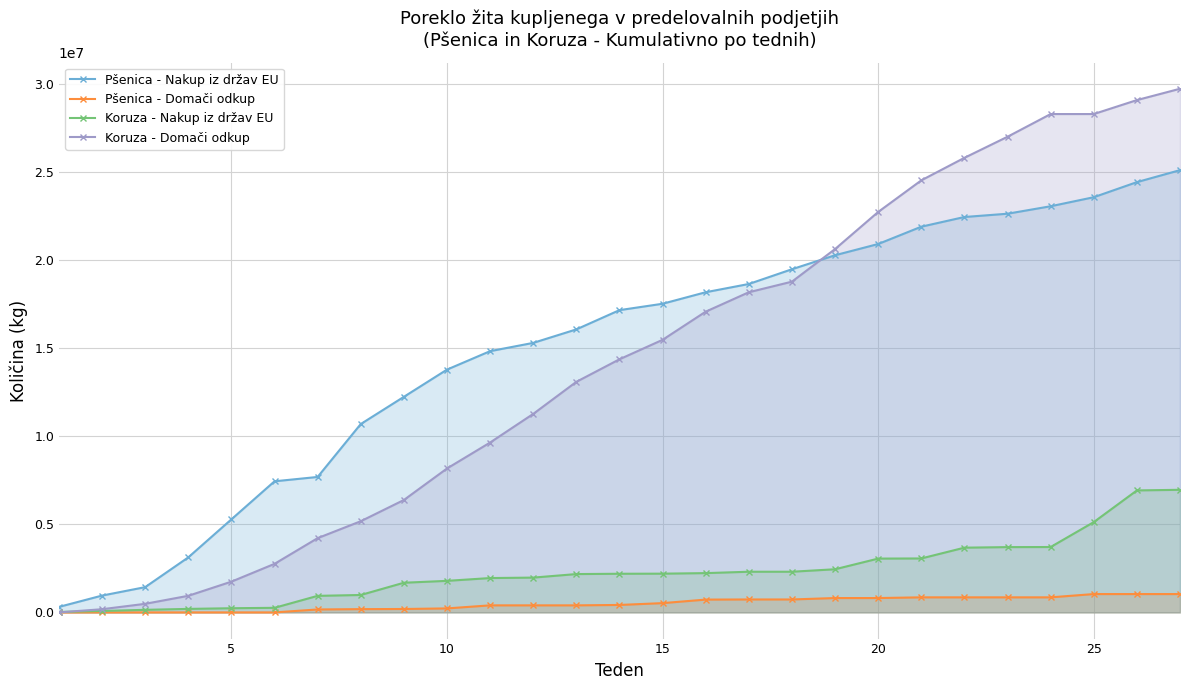

What is the maximum value for Pšenica - Nakup iz držav EU?

25127280